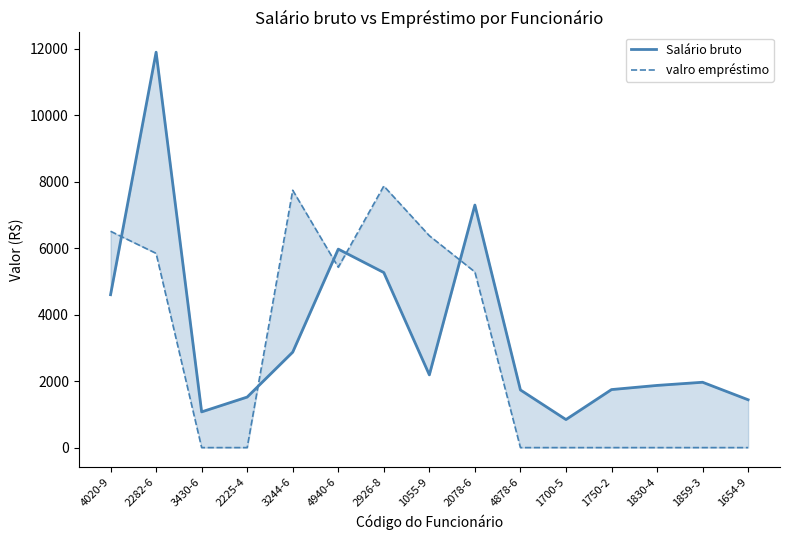

What is the label of the 10th point from the right?

4940-6